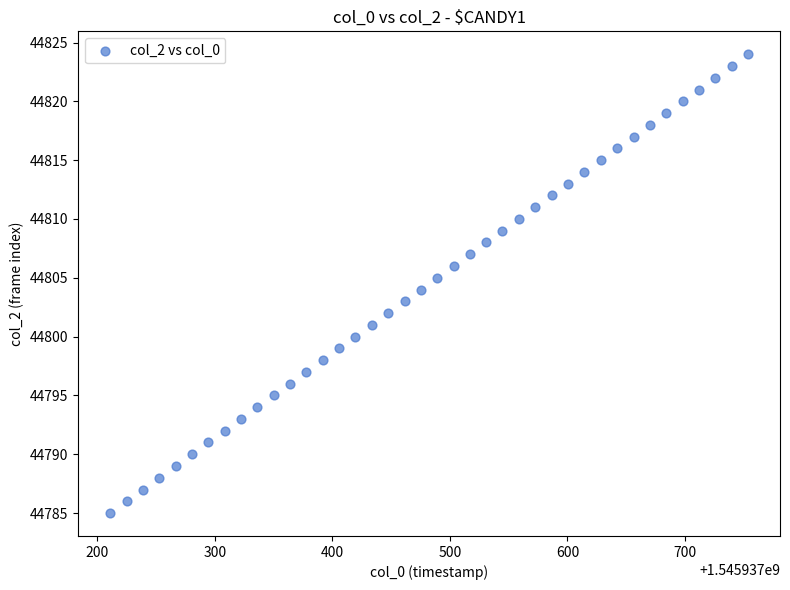

What is the range of Y values (max minus min)?

39